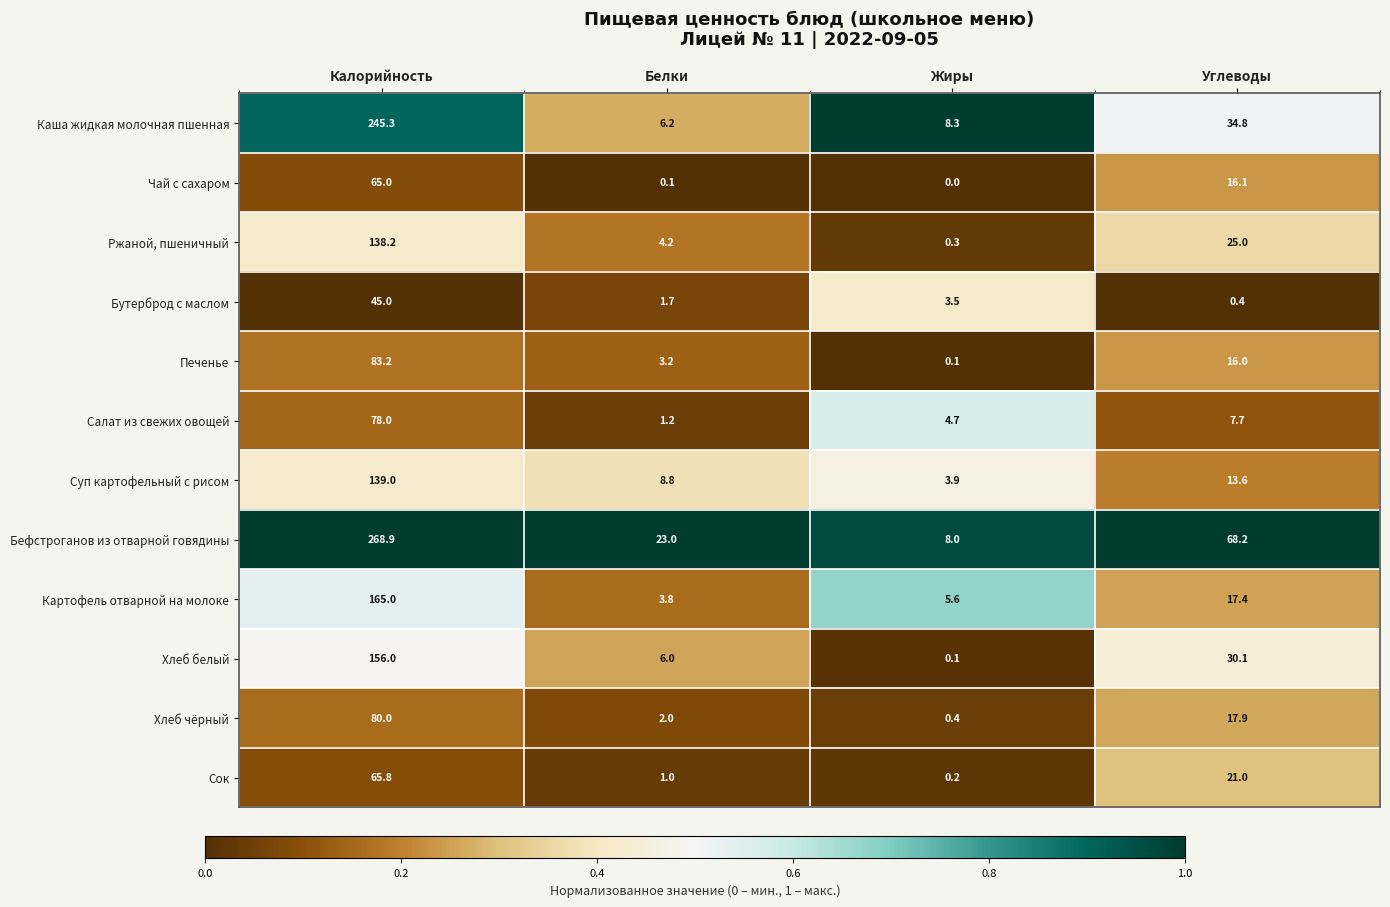

What is the maximum value shown in the chart?

268.9